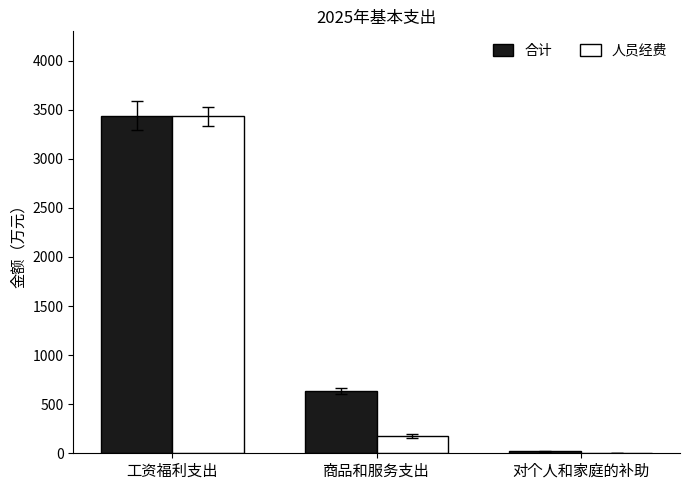

At which label does 人员经费 first exceed 180?

工资福利支出